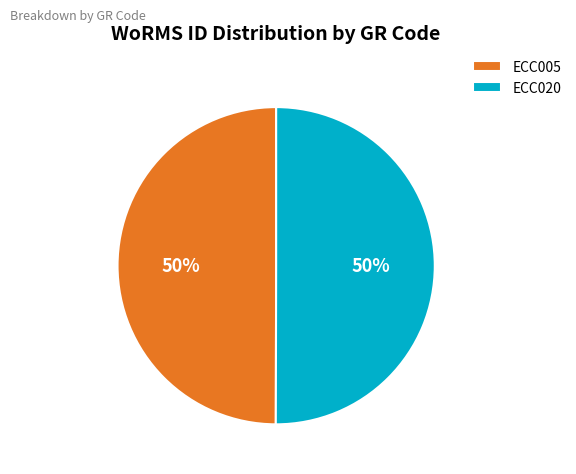

Is the sum of ECC005 and ECC020 greater than half?

Yes